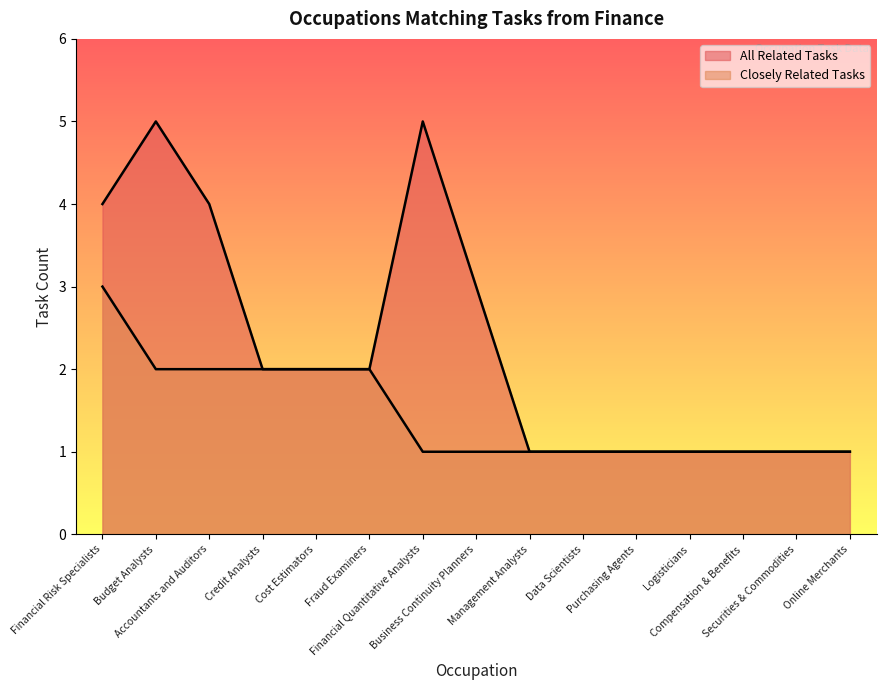

What is the sum of the values at Financial Risk Specialists and Financial Quantitative Analysts?

9